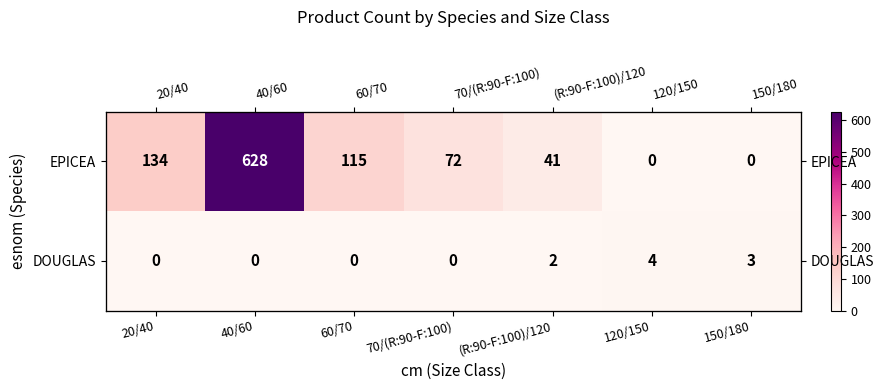

At which label does EPICEA reach its peak?

40/60